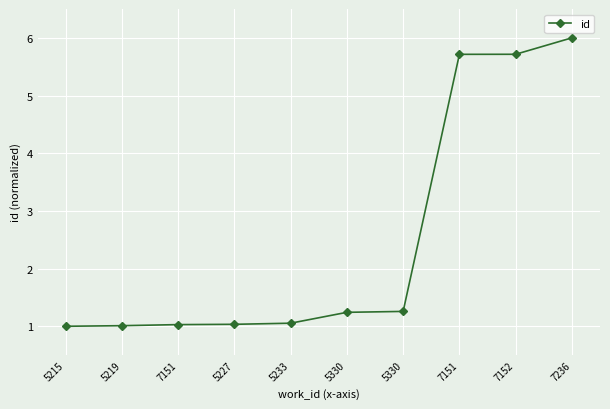

What is the minimum value shown in the chart?

1.0